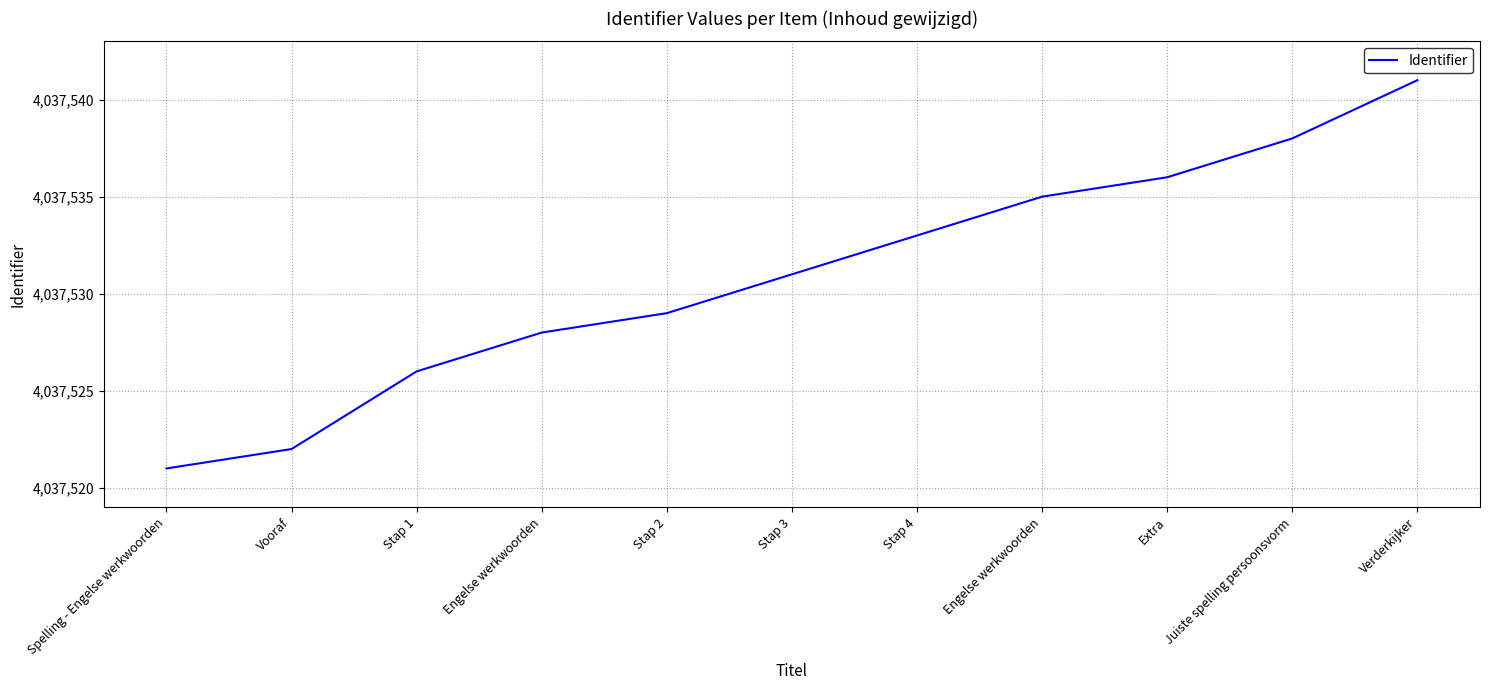

What is the difference between the maximum and minimum values?

20